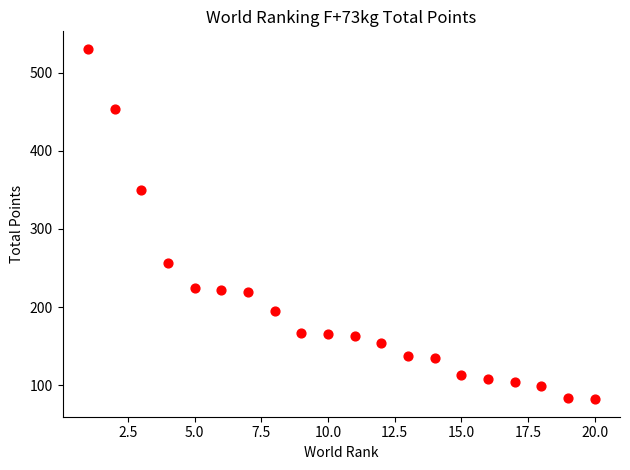

What is the range of X values (max minus min)?

19.0